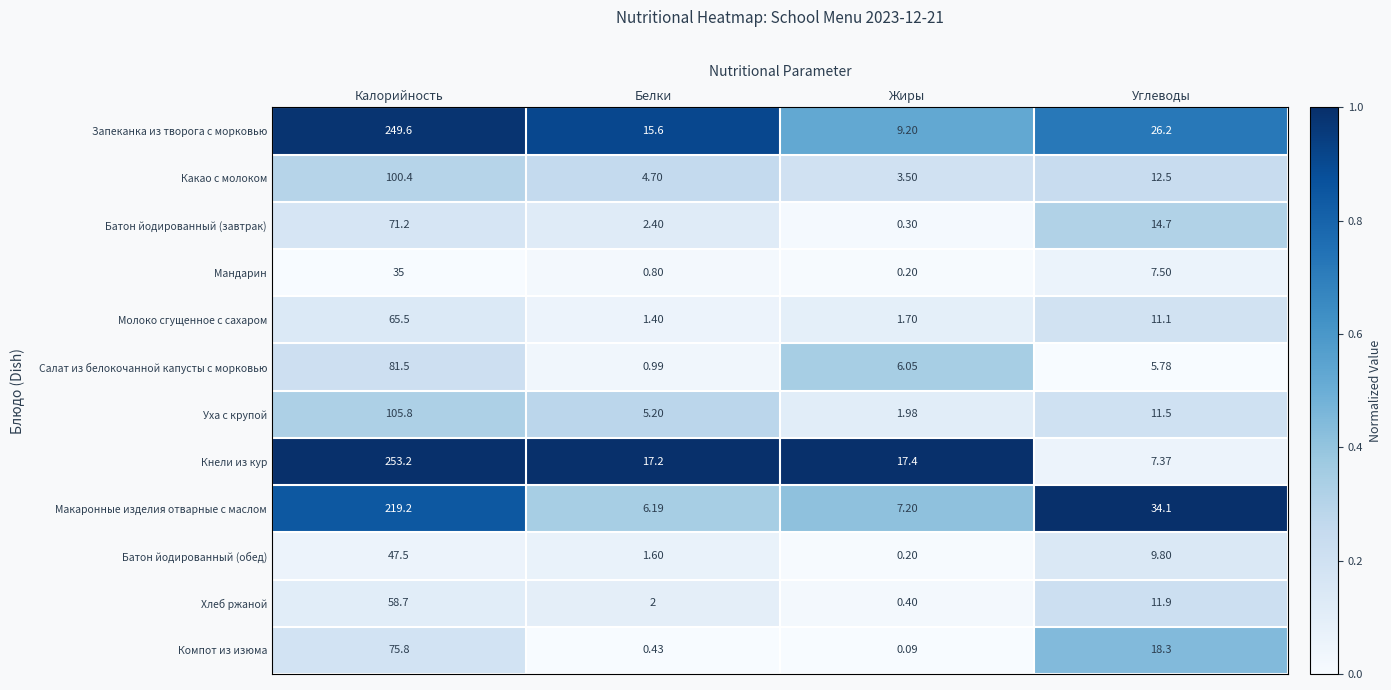

Which series has the widest spread of values?

Кнели из кур